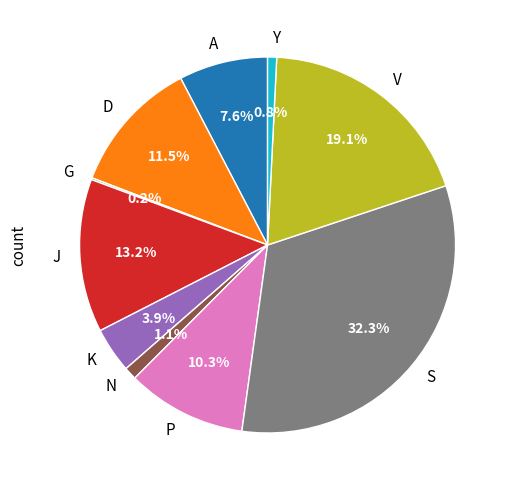

To the nearest percent, what is the difference between the Y and J slice percentages?

12%